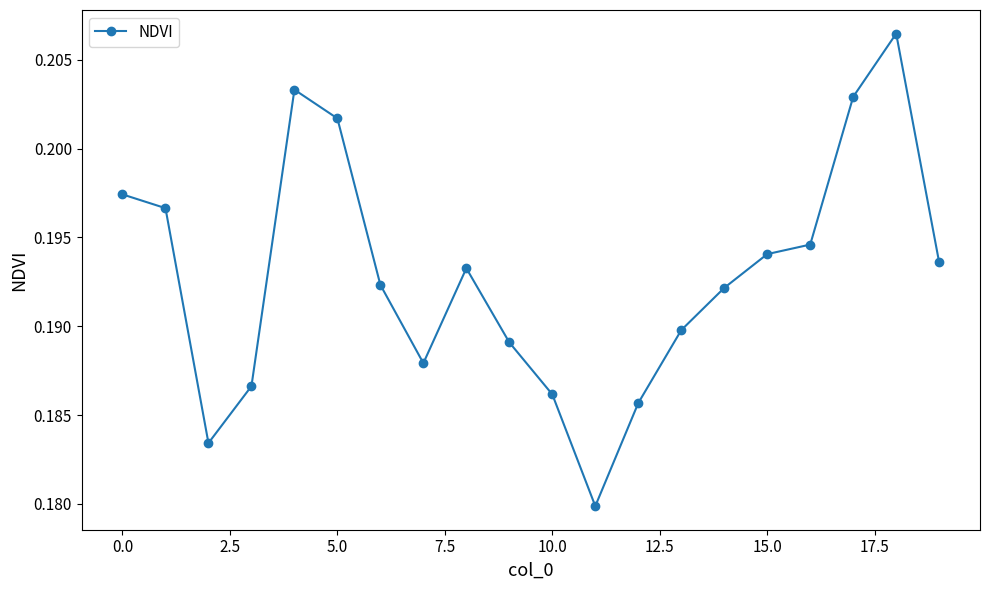

How many values are between 0 and 1?

20